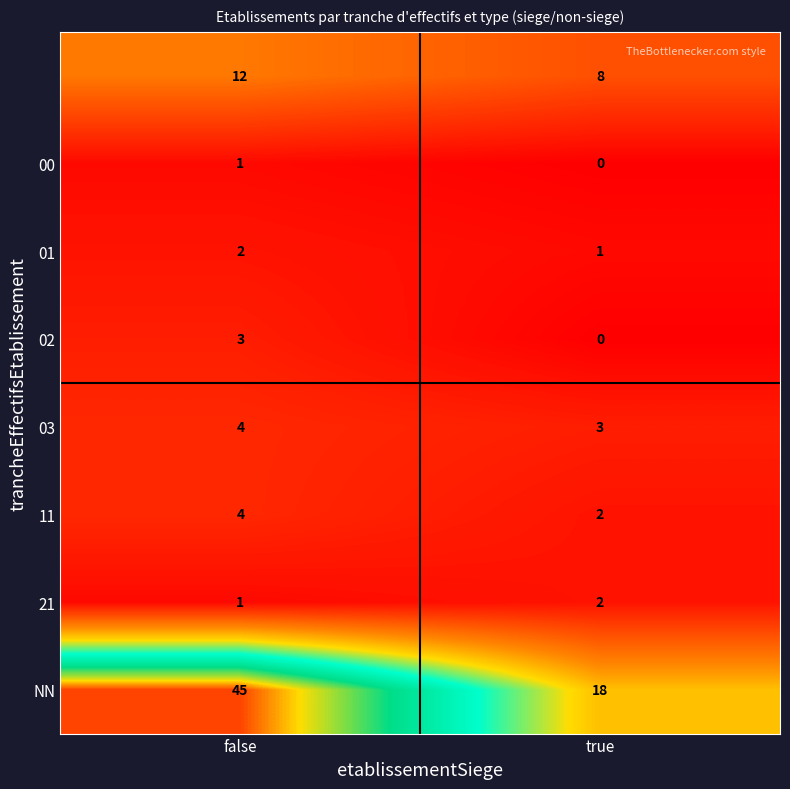

Which category has the lowest value across all series?

true